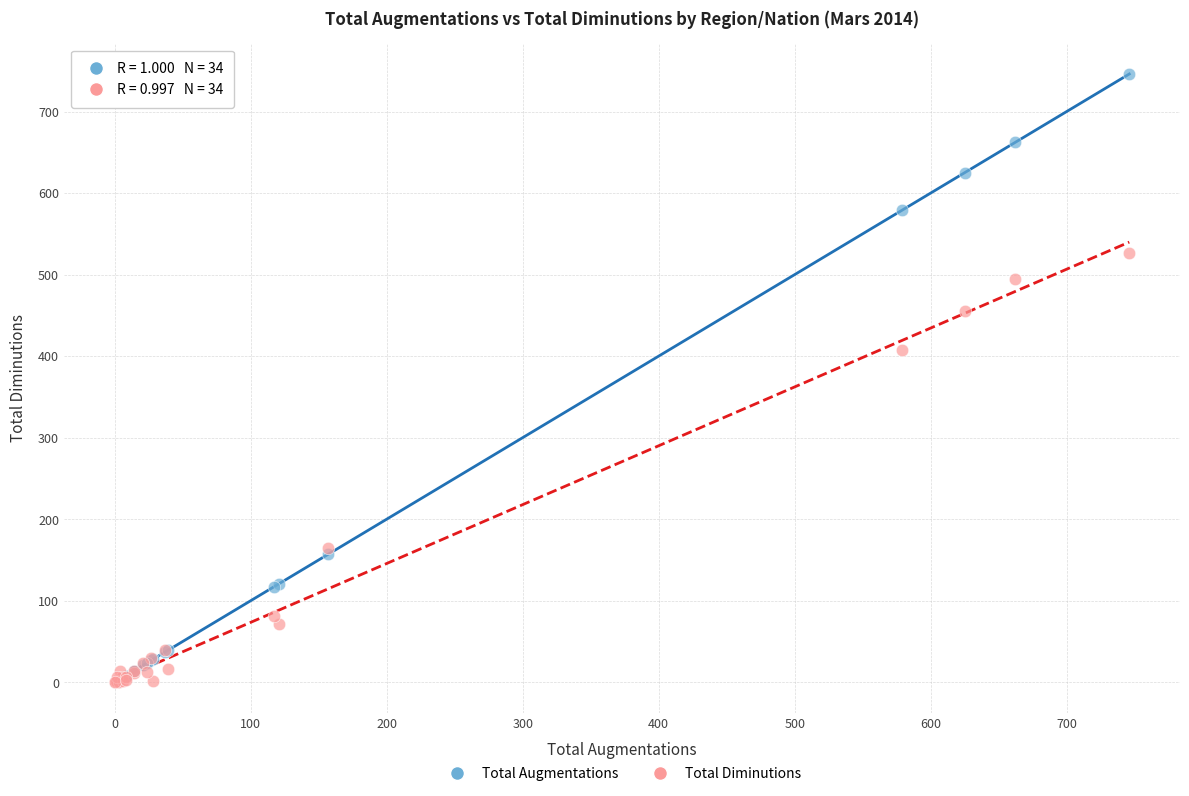

Across all series, what Y value is closest to 373?

408